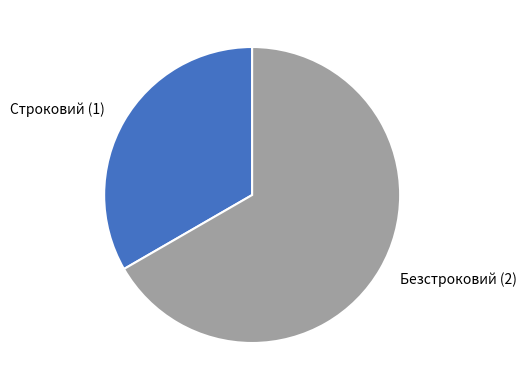

Is the sum of Строковий and Безстроковий greater than half?

Yes